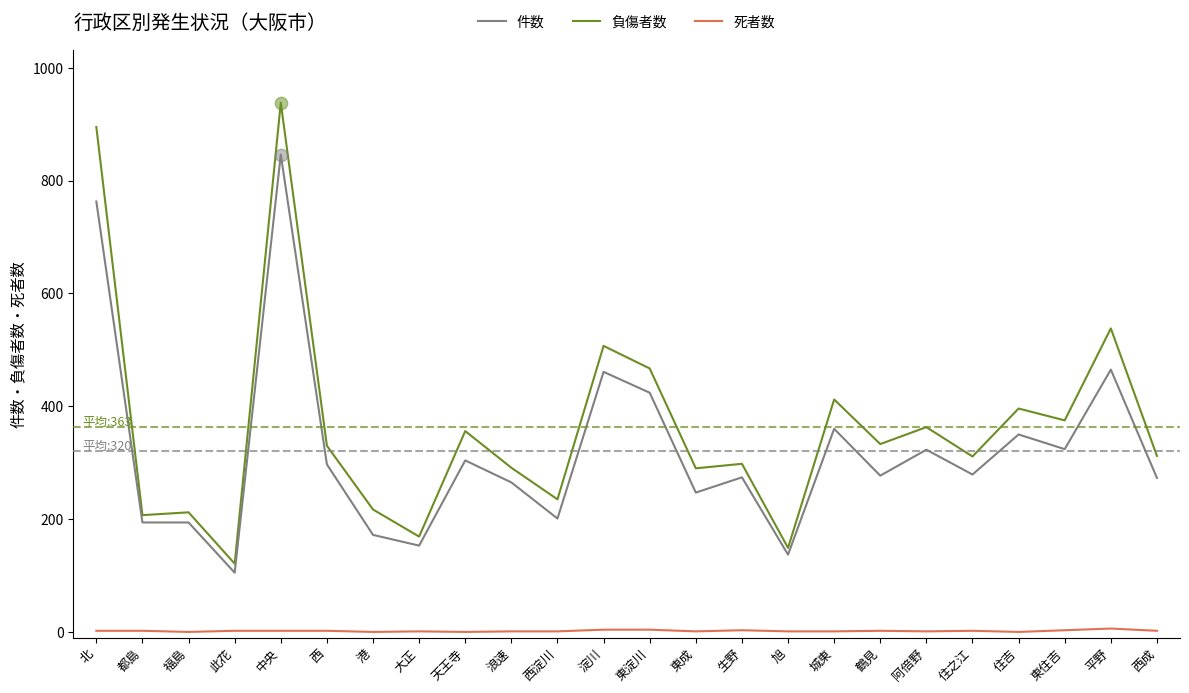

What are all the series names shown in the legend?

件数, 負傷者数, 死者数